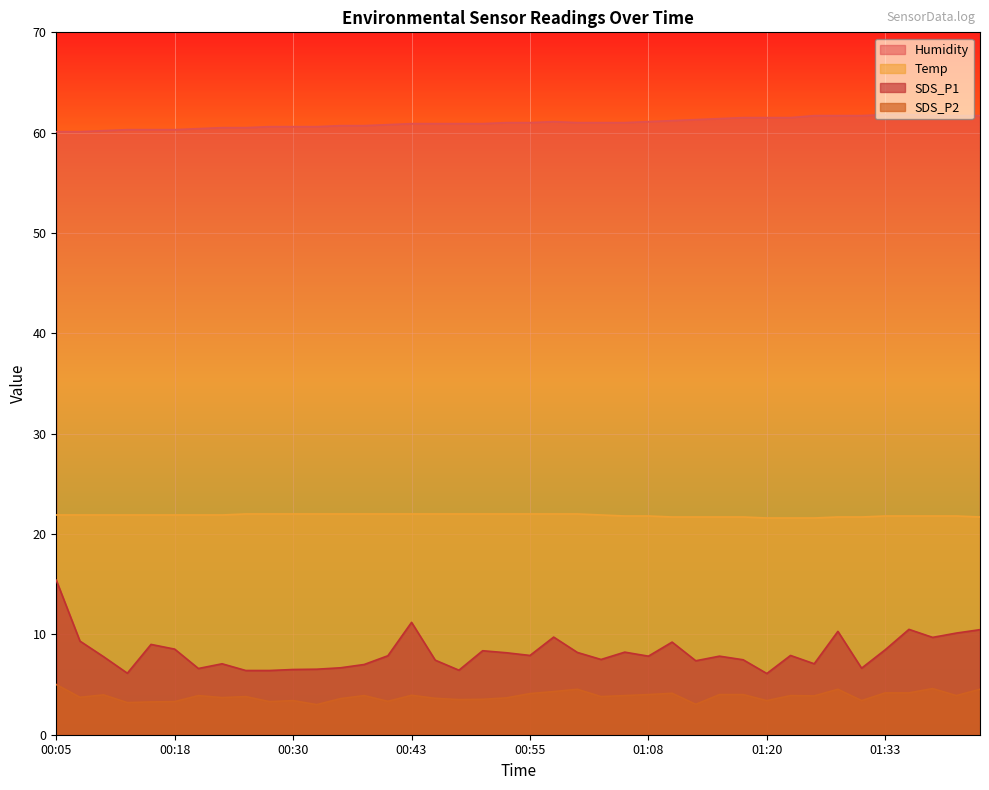

What is the value of the Temp point at the 27th from the left?

21.7